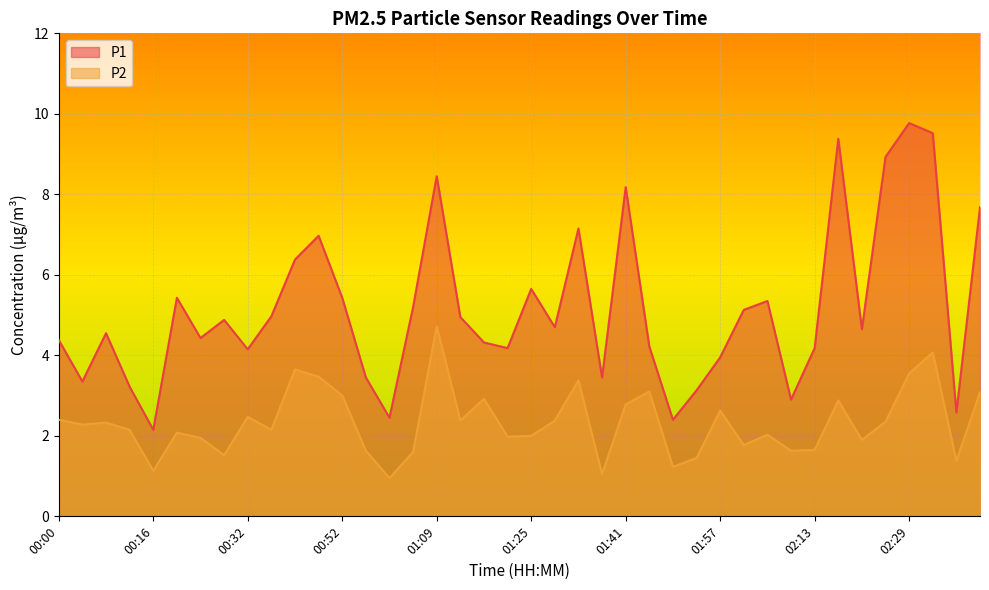

Rank the series by their maximum value, from lowest to highest.

P2, P1